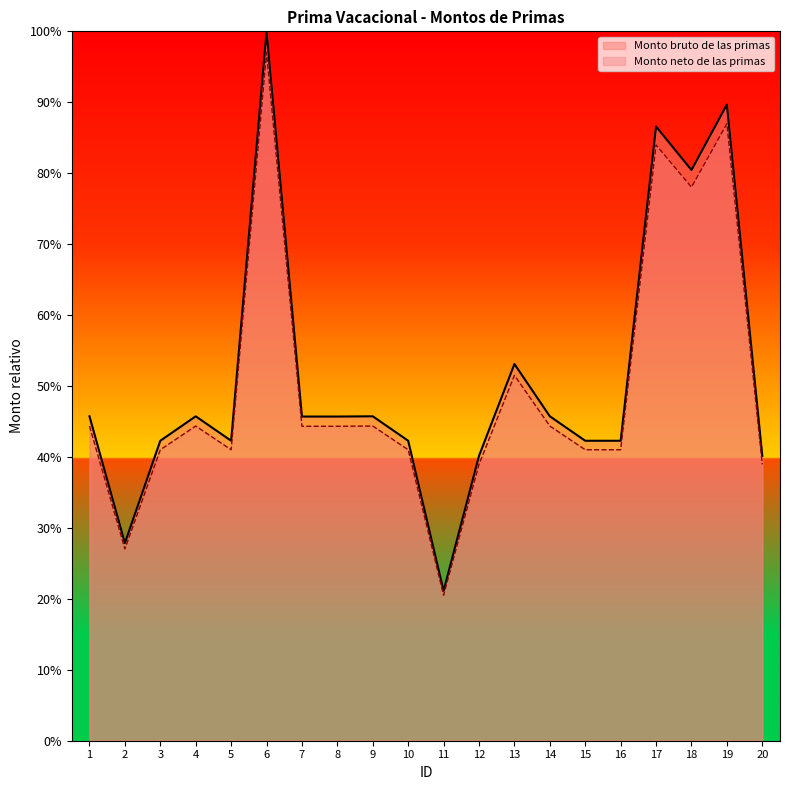

In Monto bruto de las primas, how many points are lower than both neighbors (excluding endpoints)?

4